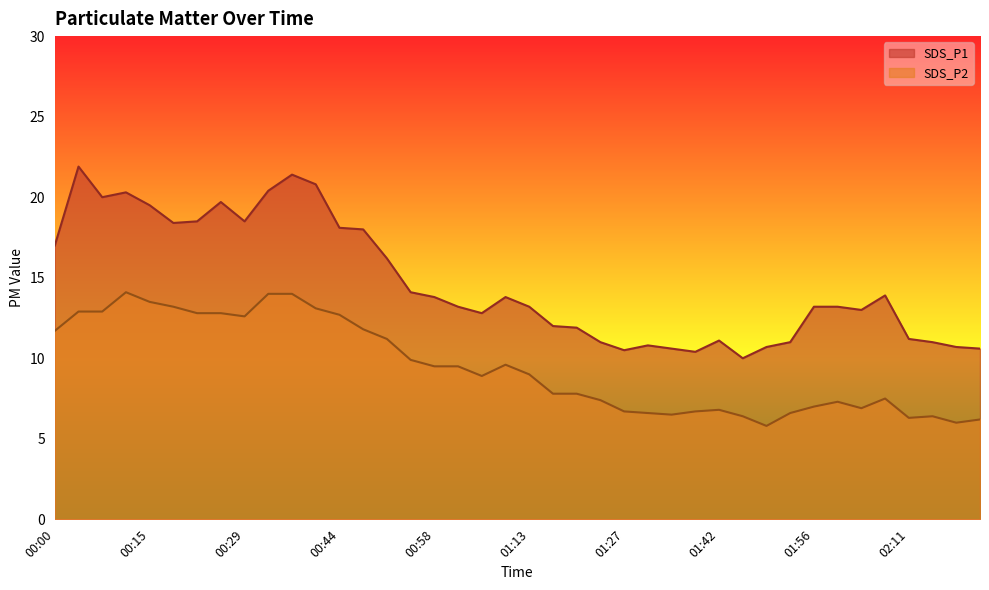

How many data points in SDS_P2 are less than 9?

20